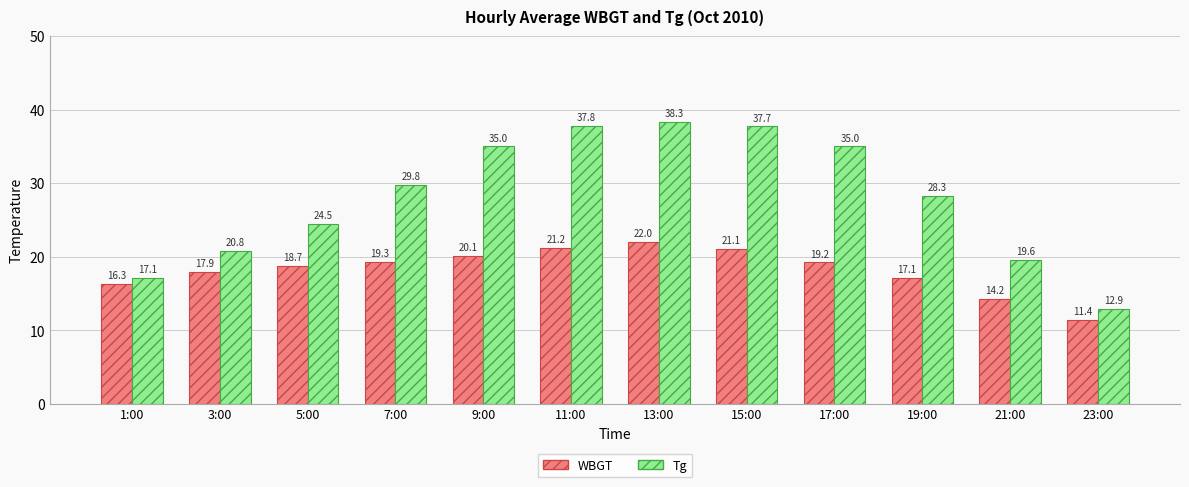

Which series has the largest total across all categories?

Tg